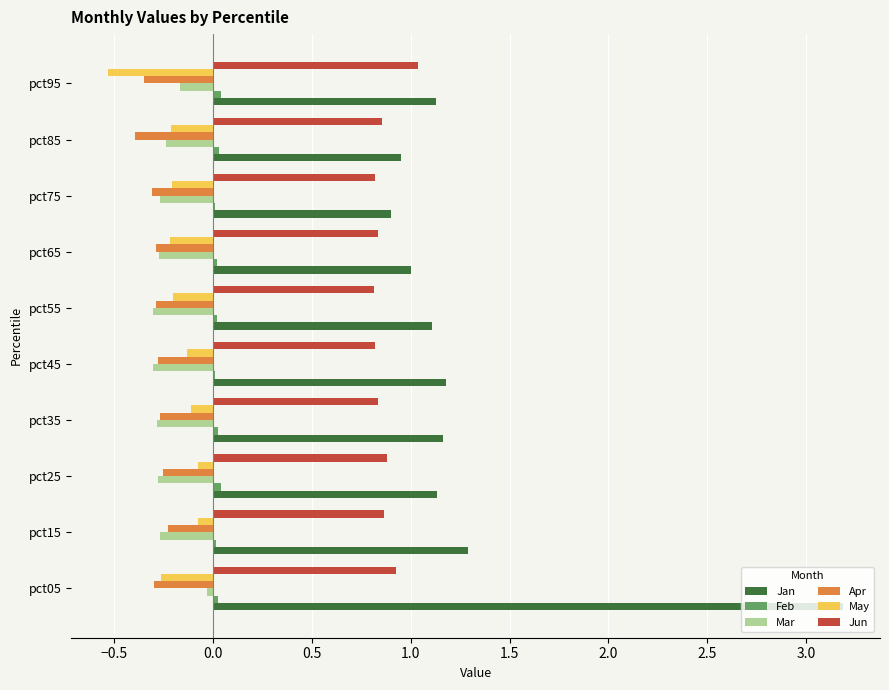

Is the value of Jun at pct85 greater than the value of Jan at pct45?

No